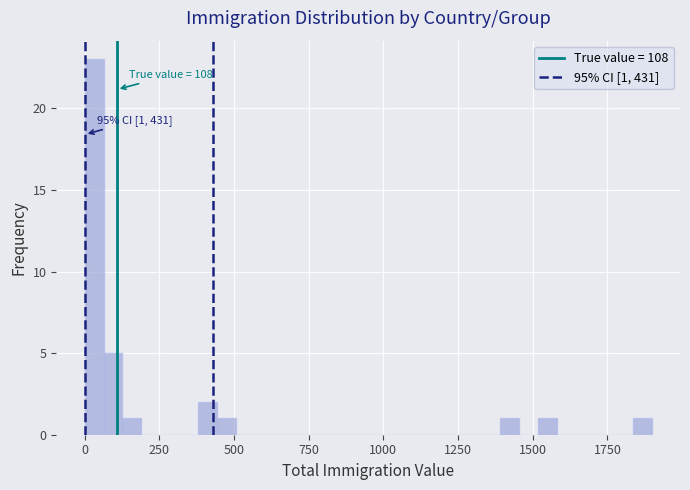

Read against the x-axis, roughly where is the centre of the tallest bar?

50